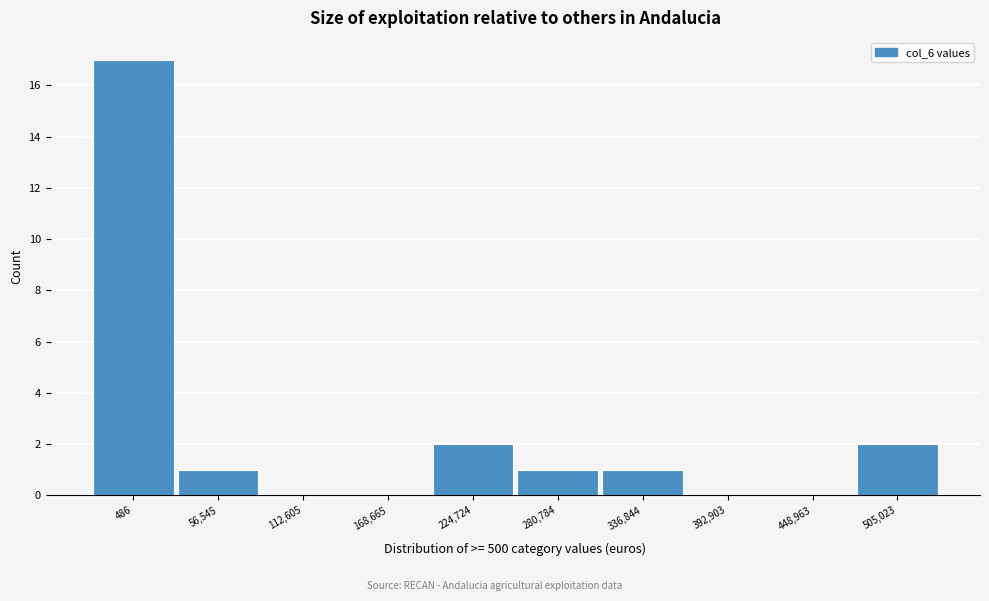

Reading left to right, extract all data points from this chart.

486=17	56,545=1	112,605=0	168,665=0	224,724=2	280,784=1	336,844=1	392,903=0	448,963=0	505,023=2